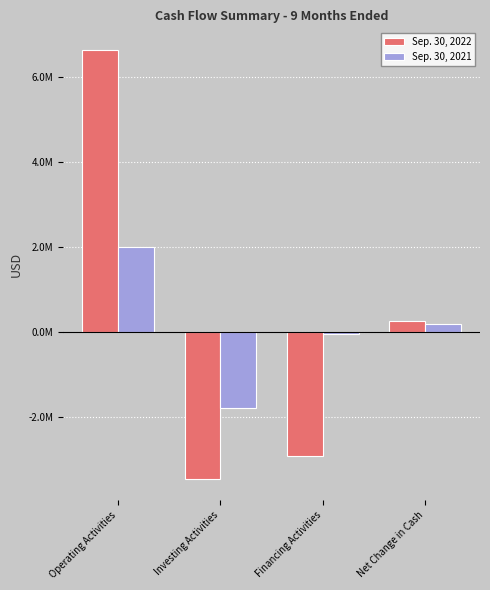

What is the sum of all Sep. 30, 2021 values?

369798